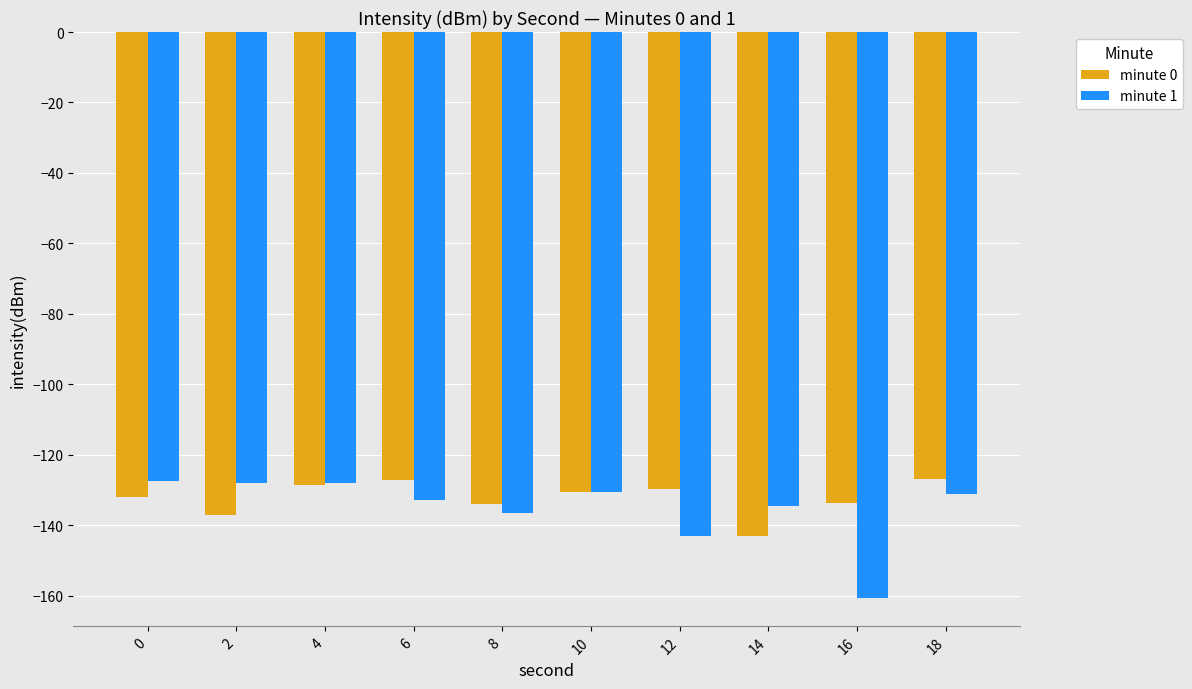

What is the total value across all series at 10?

-261.1